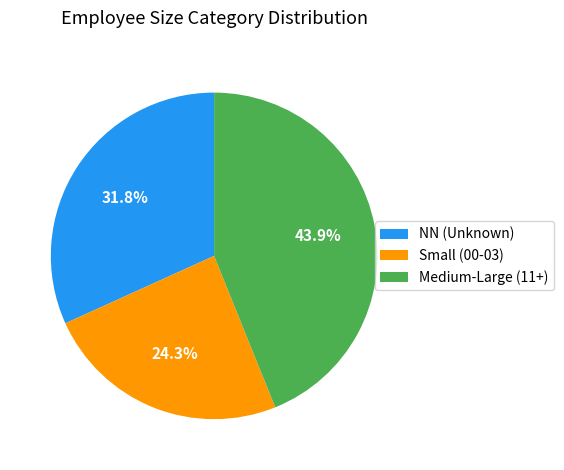

Approximately how many times larger is the value at Medium-Large (11+) compared to NN (Unknown)?

1.4